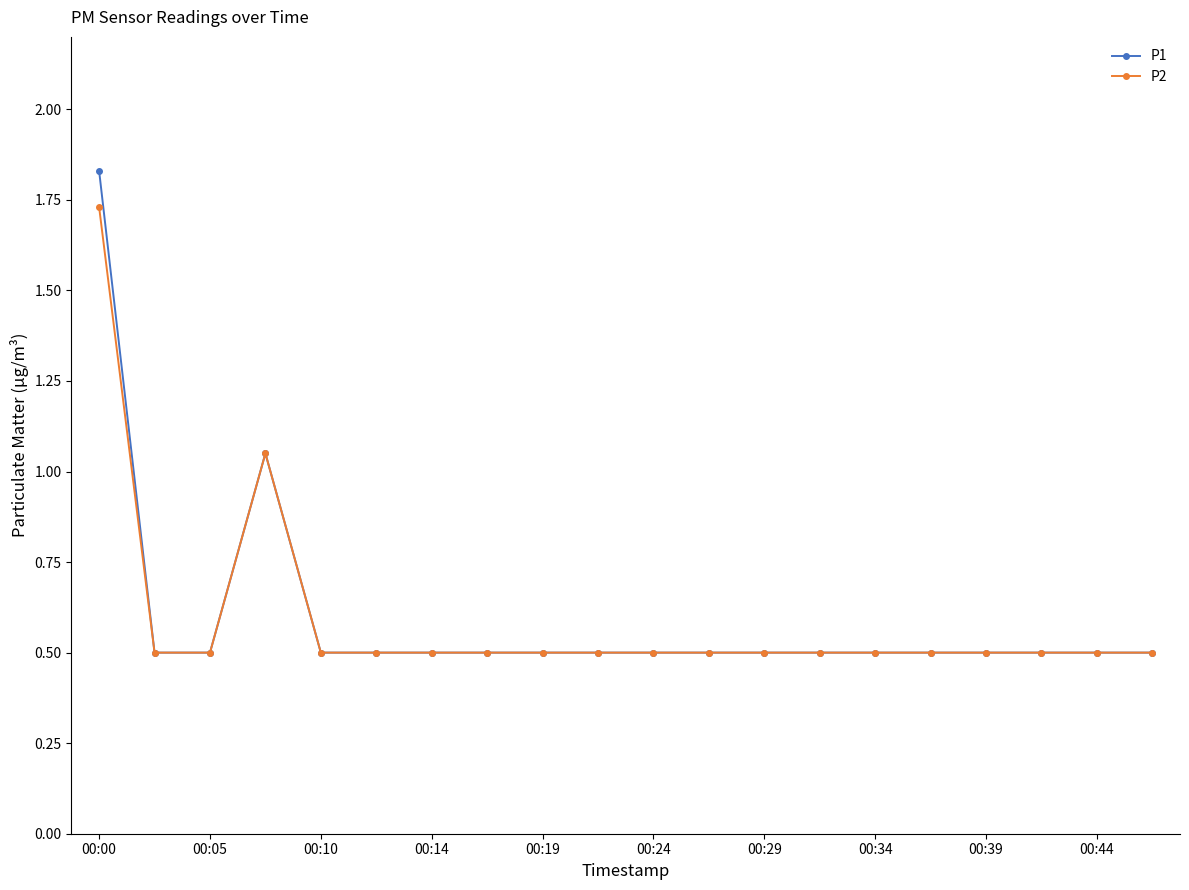

What is the smallest value displayed?

0.5